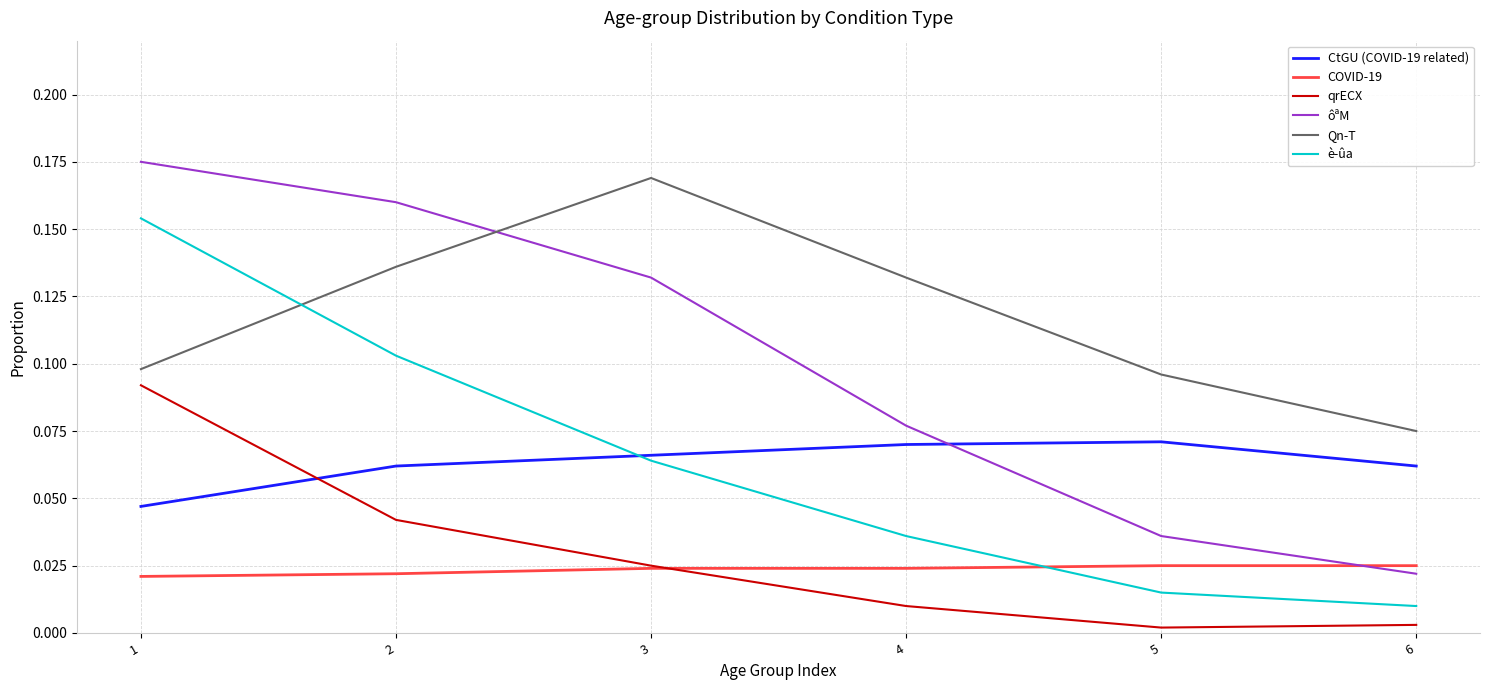

Is the value of ôªM at 4 greater than the value of COVID-19 at 4?

Yes